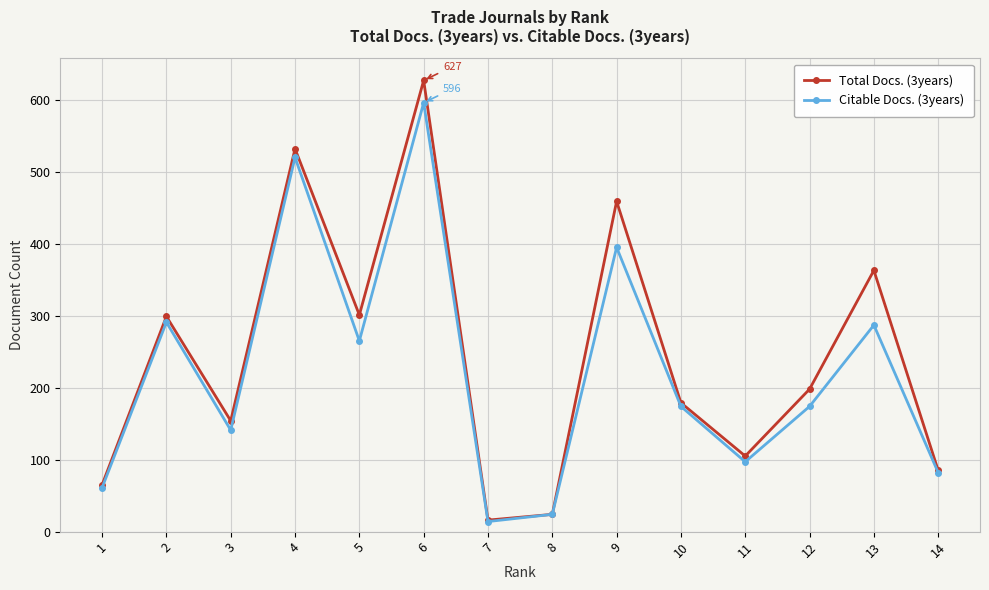

At which category is the sum across all series the highest?

6